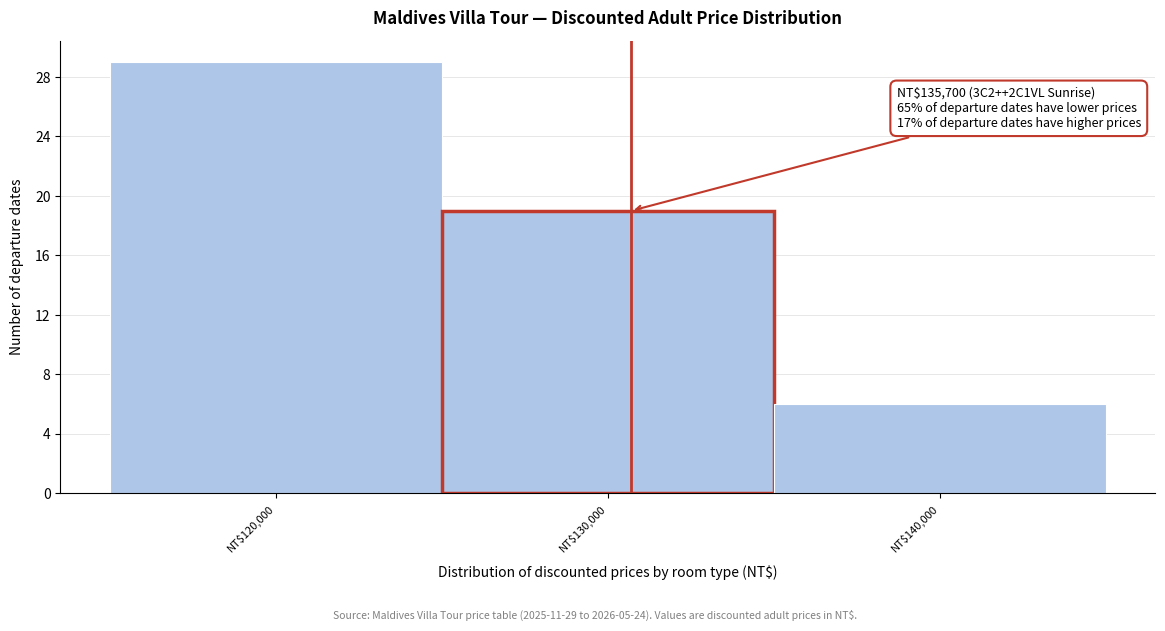

Reading right to left, what are all the values shown in this chart?

6	19	29